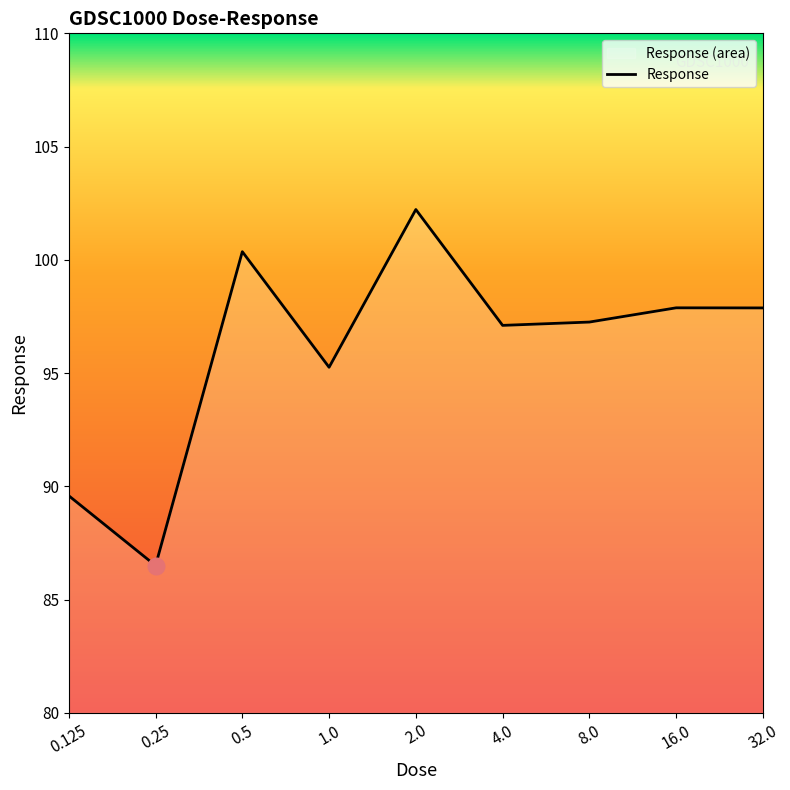

Read the value at 8.0.

97.3